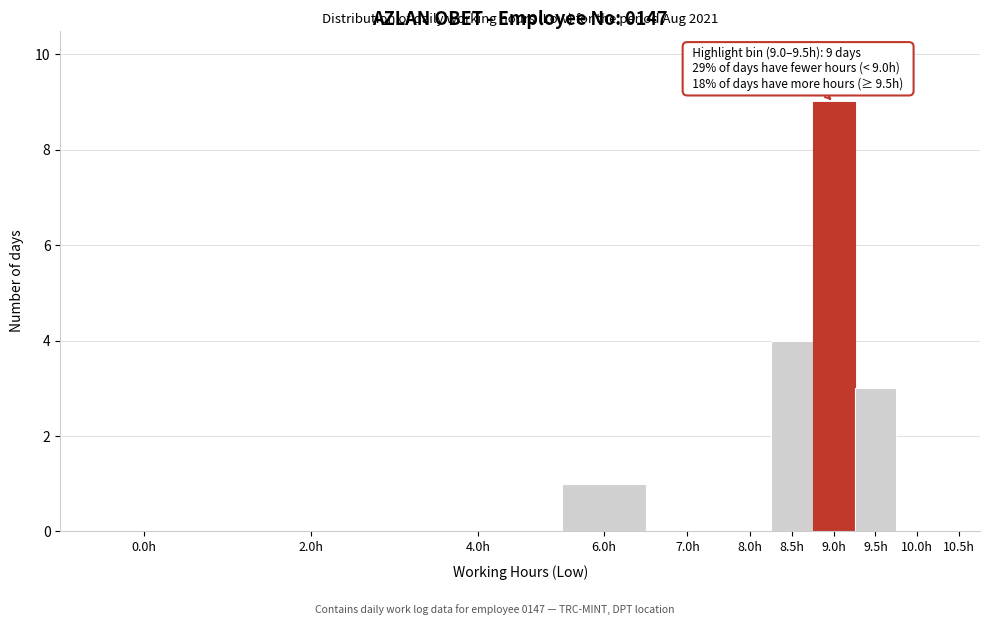

Reading left to right, list all the values displayed in this chart.

0.0h=0	2.0h=0	4.0h=0	6.0h=1	7.0h=0	8.0h=0	8.5h=4	9.0h=9	9.5h=3	10.0h=0	10.5h=0